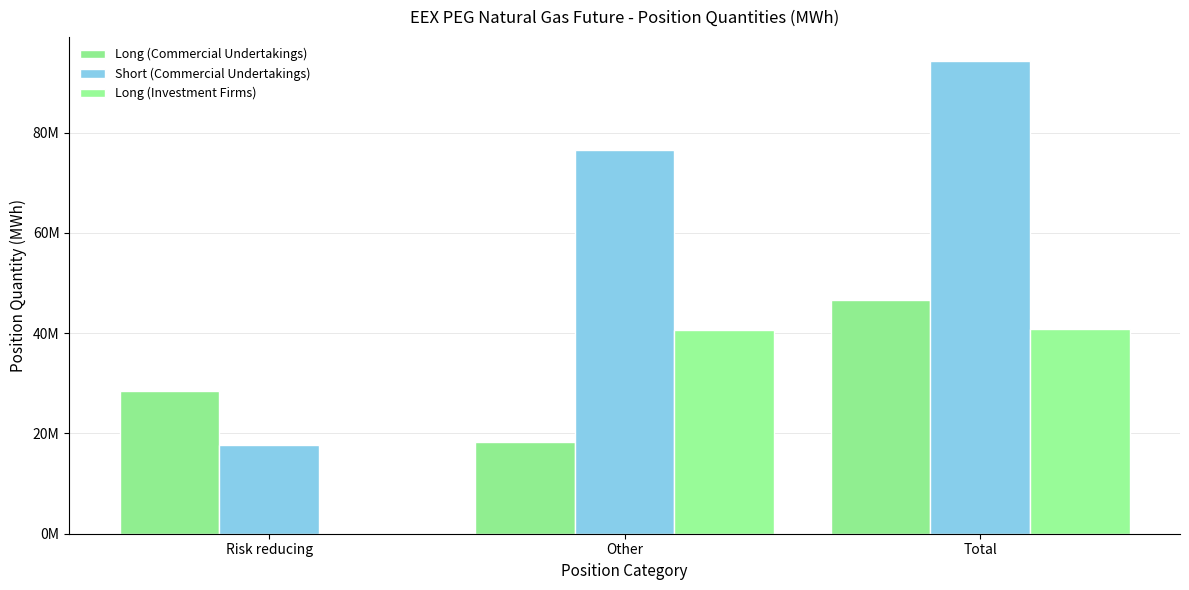

Are the bars horizontal?

No